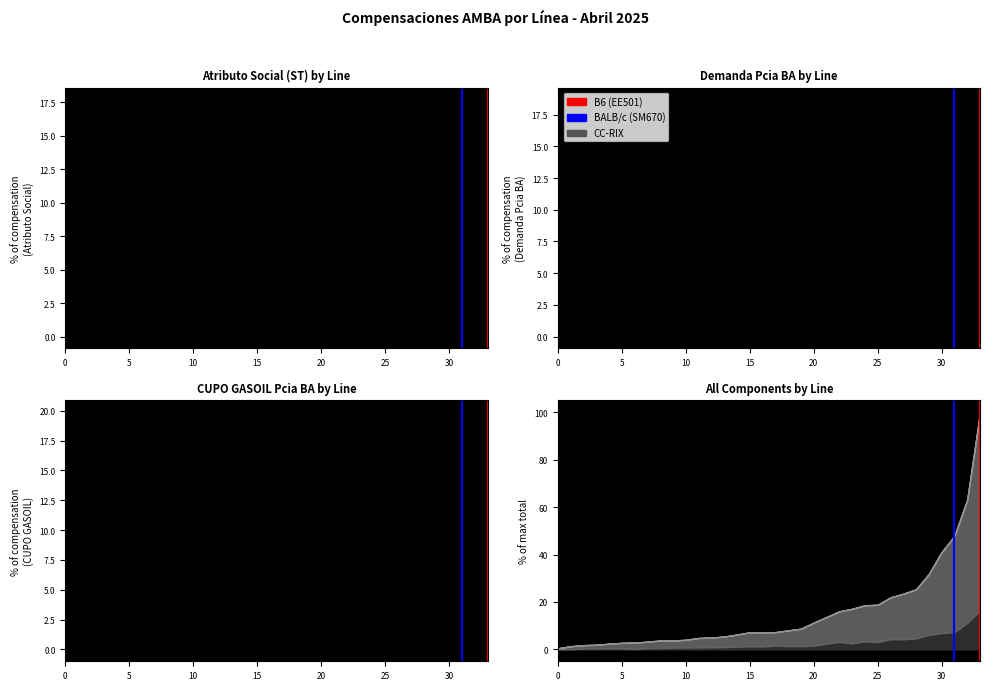

What is the maximum value for BALB/c?

1